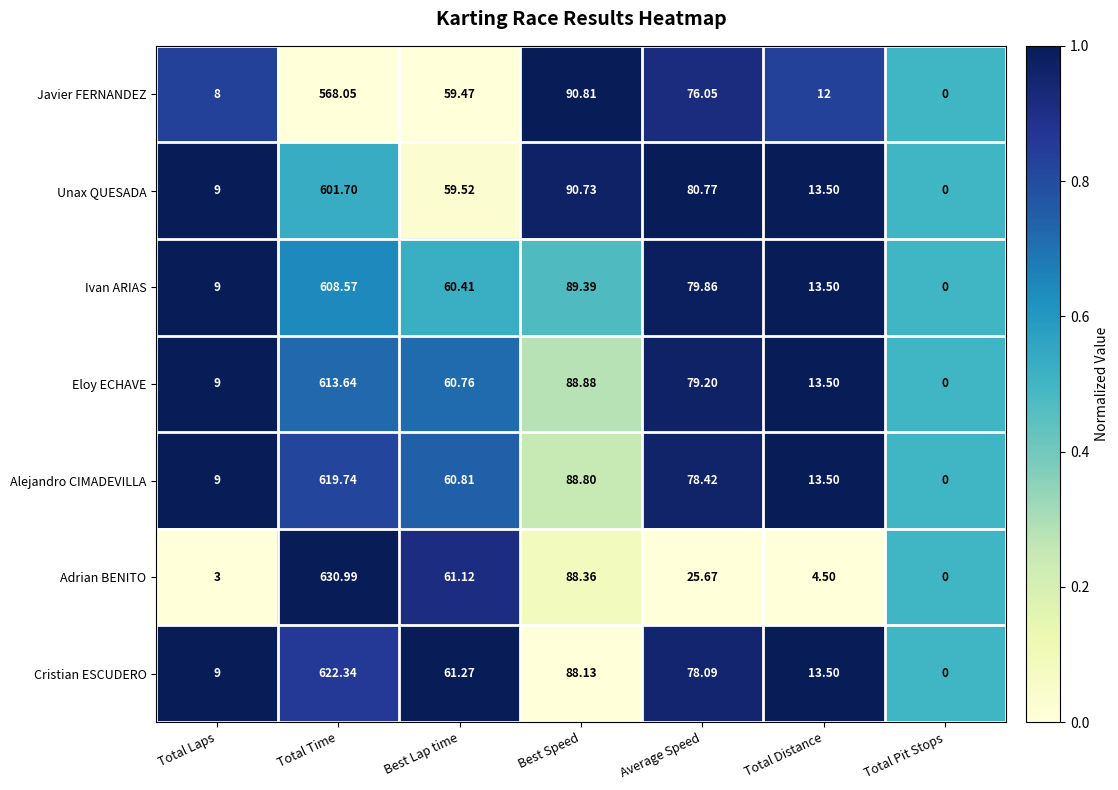

What is the difference between the highest and lowest values at Total Distance?

9.0